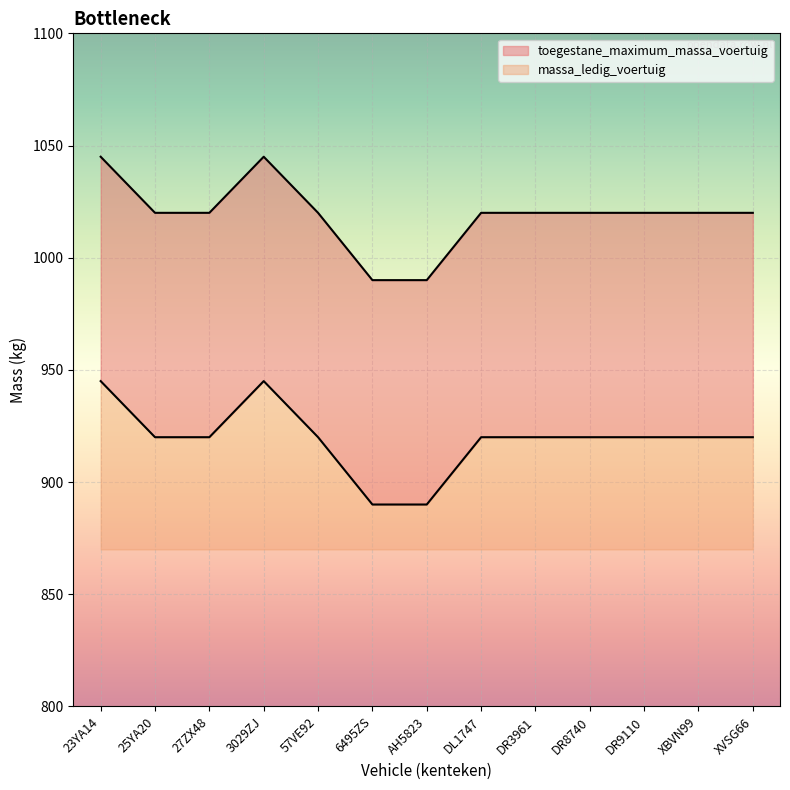

True or false: toegestane_maximum_massa_voertuig and massa_ledig_voertuig intersect in this chart.

False